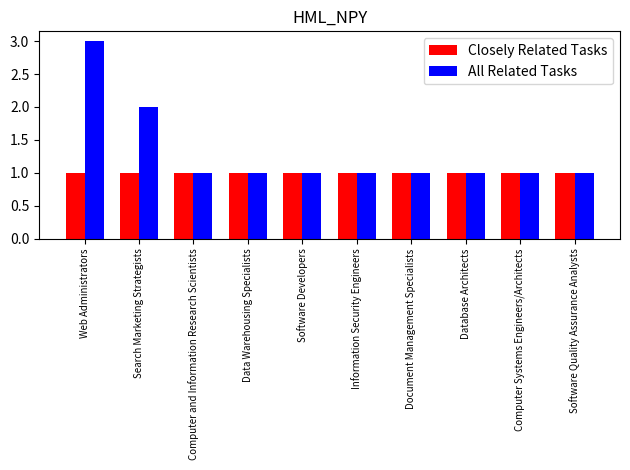

What is the approximate value of All Related Tasks at Software Developers?

1